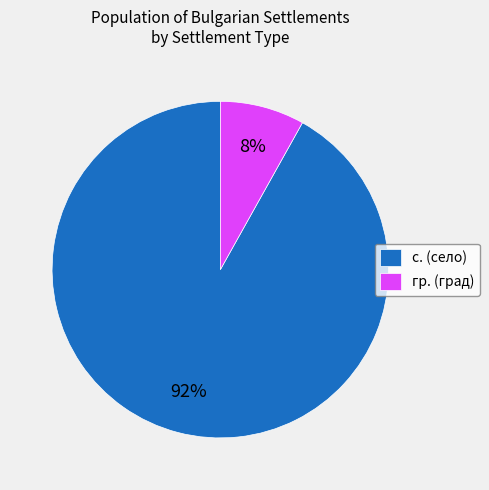

True or false: гр. (град) accounts for 8% of the total.

True